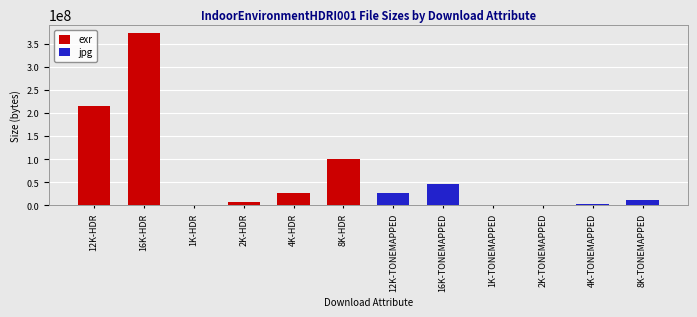

Count the number of data series in this chart.

2